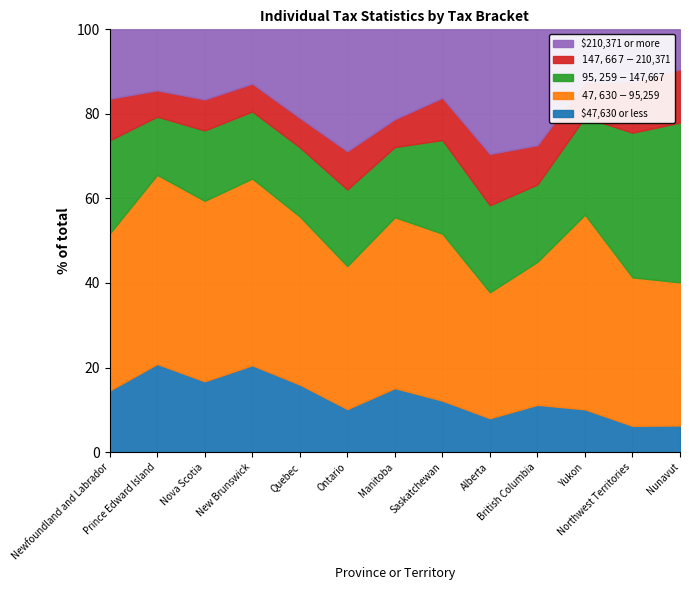

True or false: $147,667 - $210,371 has more than 2 points higher than both neighbors.

True